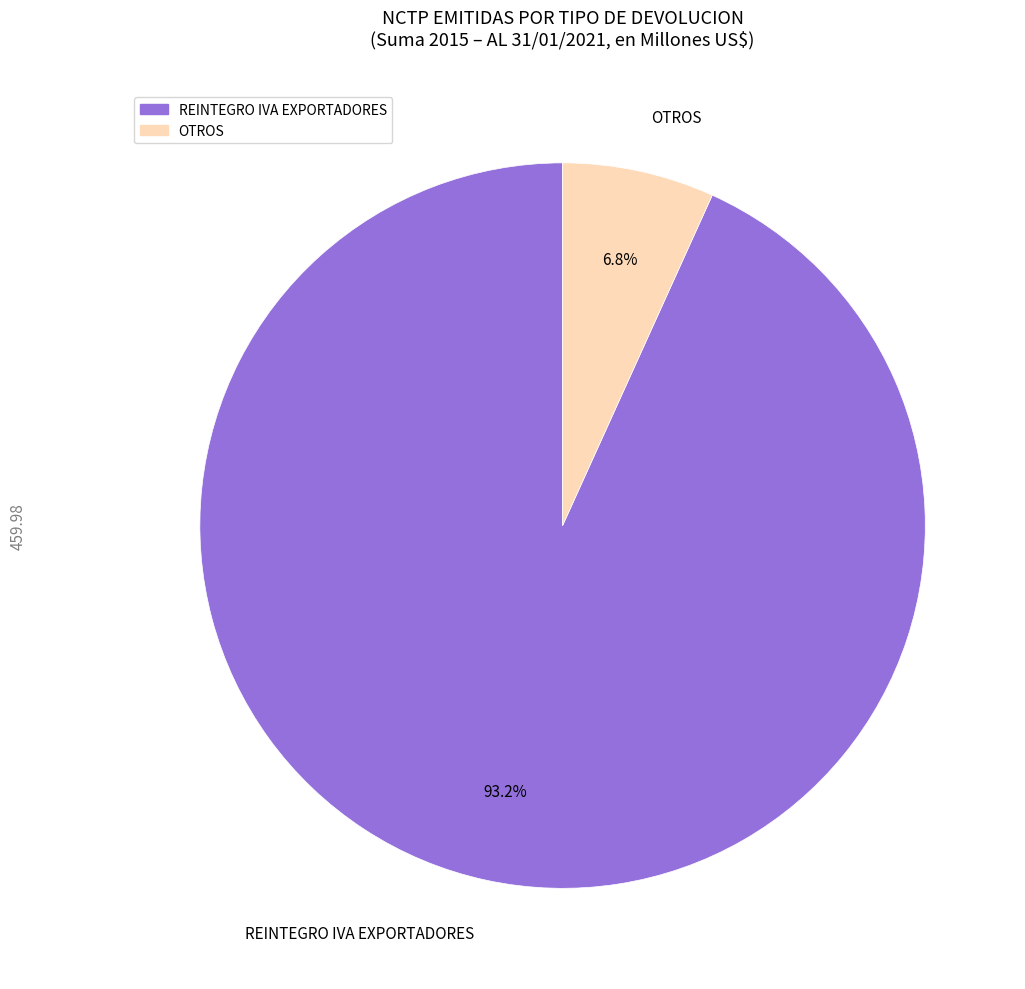

How many segments does this pie chart have?

2